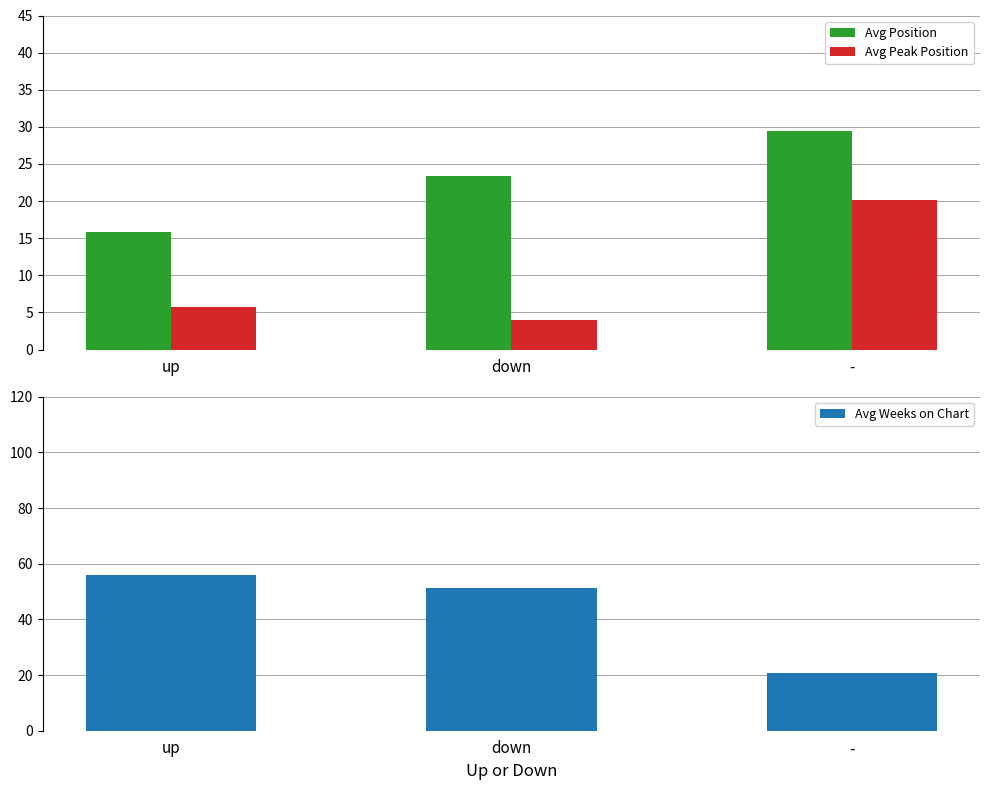

Which series has the largest total across all categories?

Avg Weeks on Chart